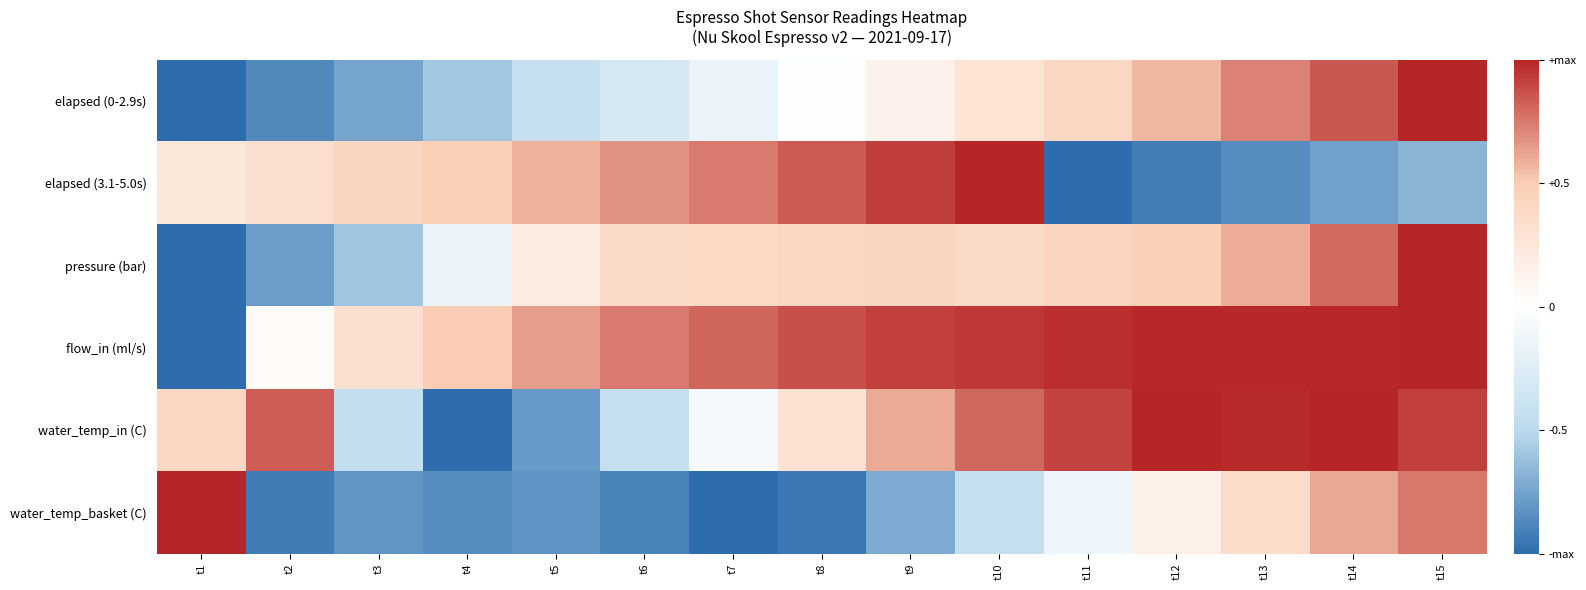

How many series are shown in this chart?

6